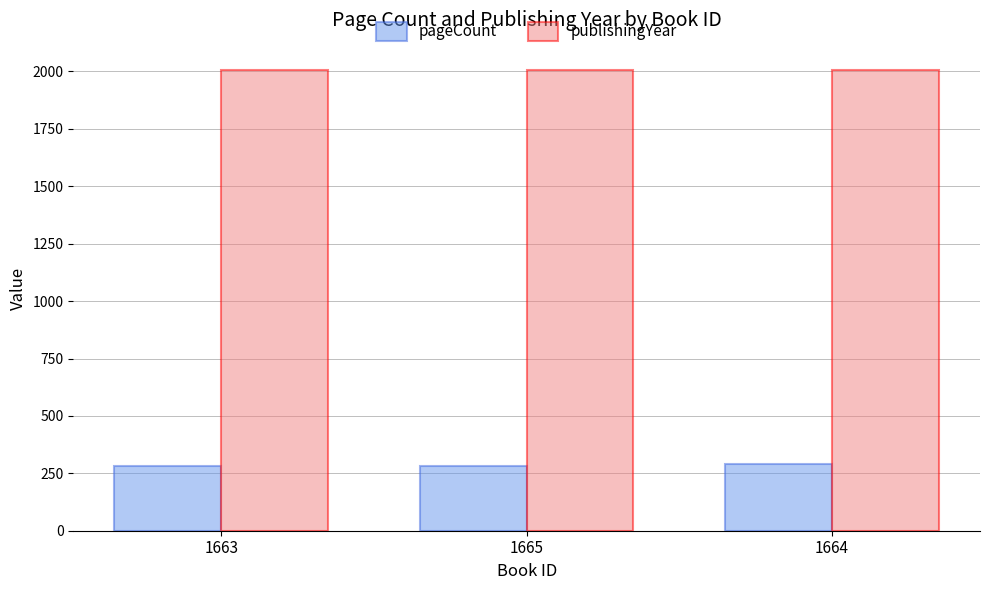

Is the value of pageCount at 1663 greater than the value of publishingYear at 1665?

No